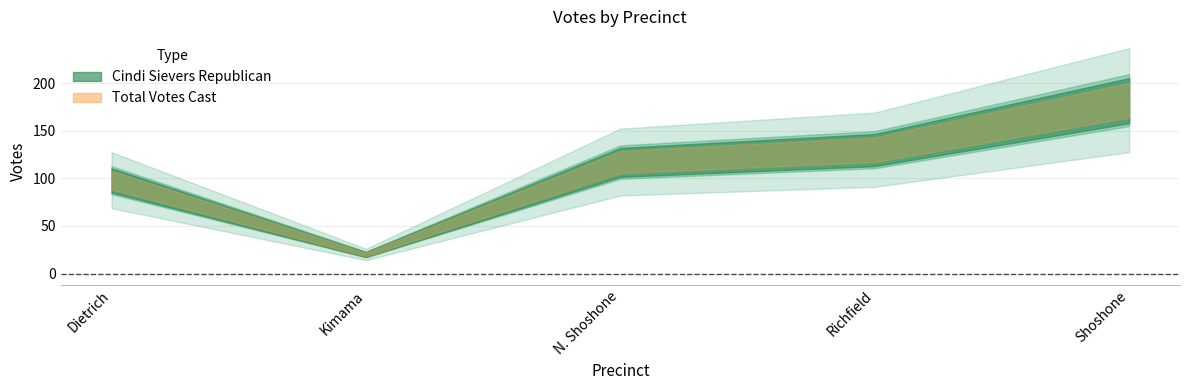

Which series has the largest range (max minus min)?

Cindi Sievers Republican